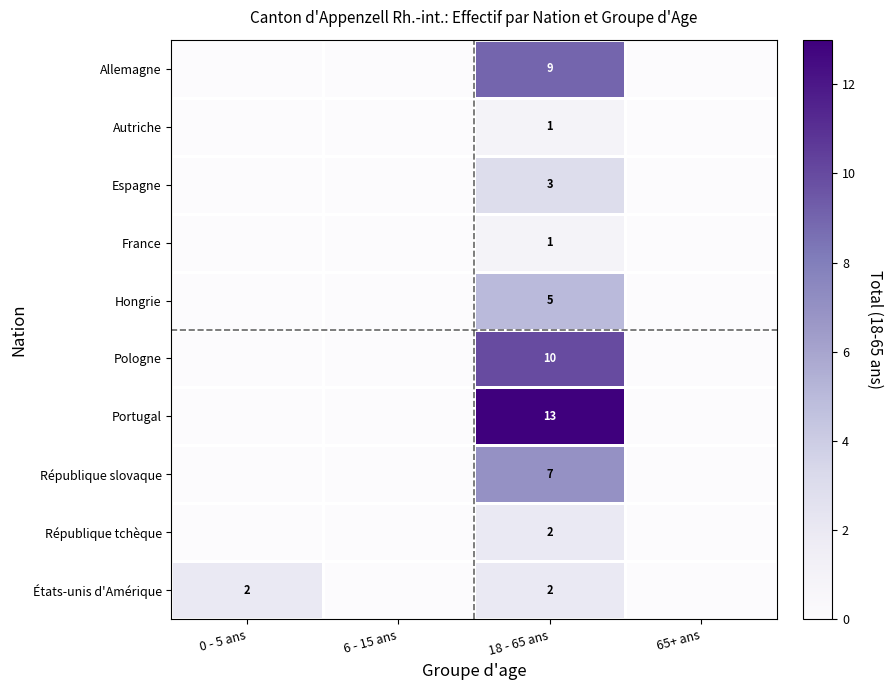

What is the difference between the highest and lowest values at 18 - 65 ans?

12